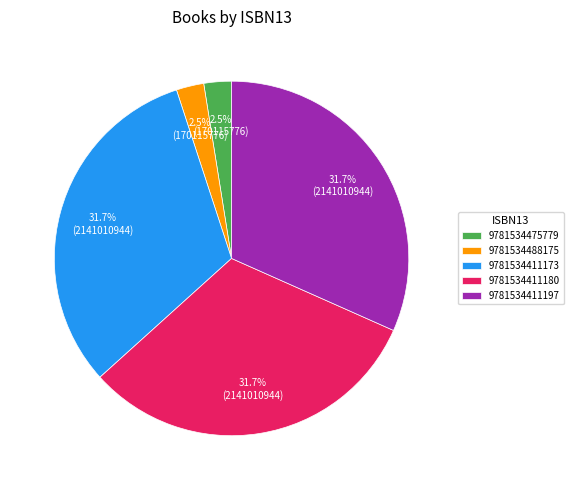

Is 9781534411173 the majority of the pie?

No